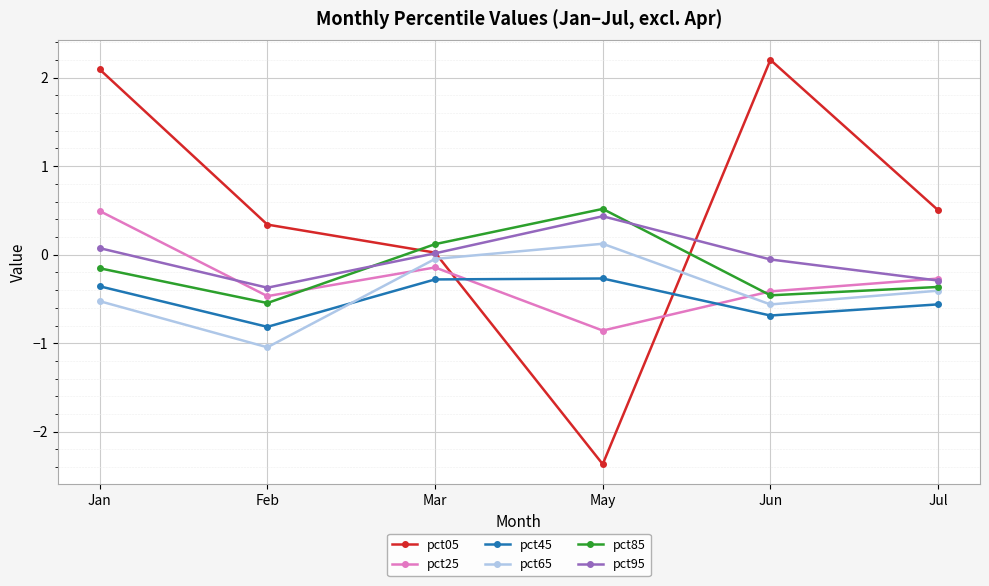

Where does the pct85 series first go above 0?

Mar